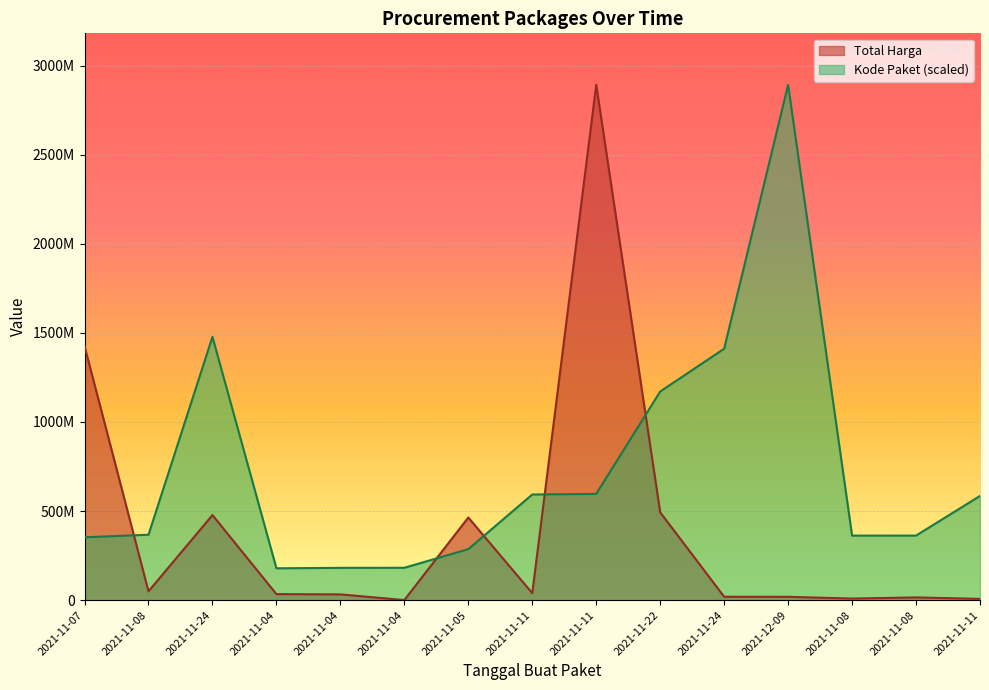

What is the label of the 14th point from the right?

2021-11-08